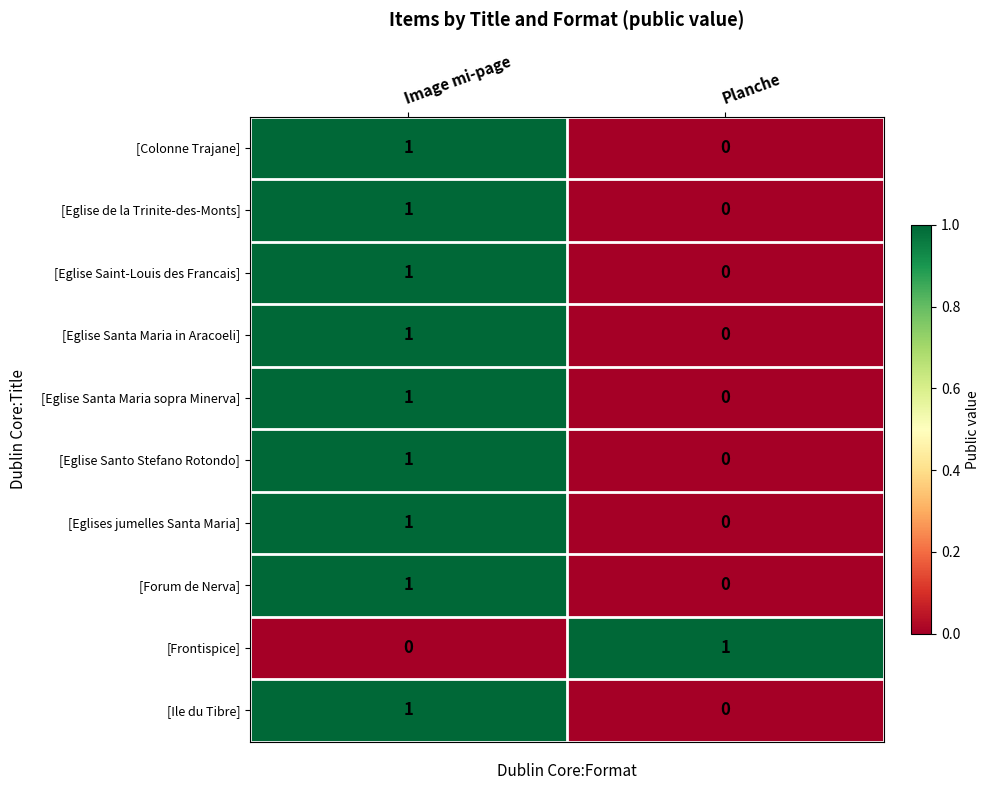

At which label does [Forum de Nerva] reach its peak?

Image mi-page